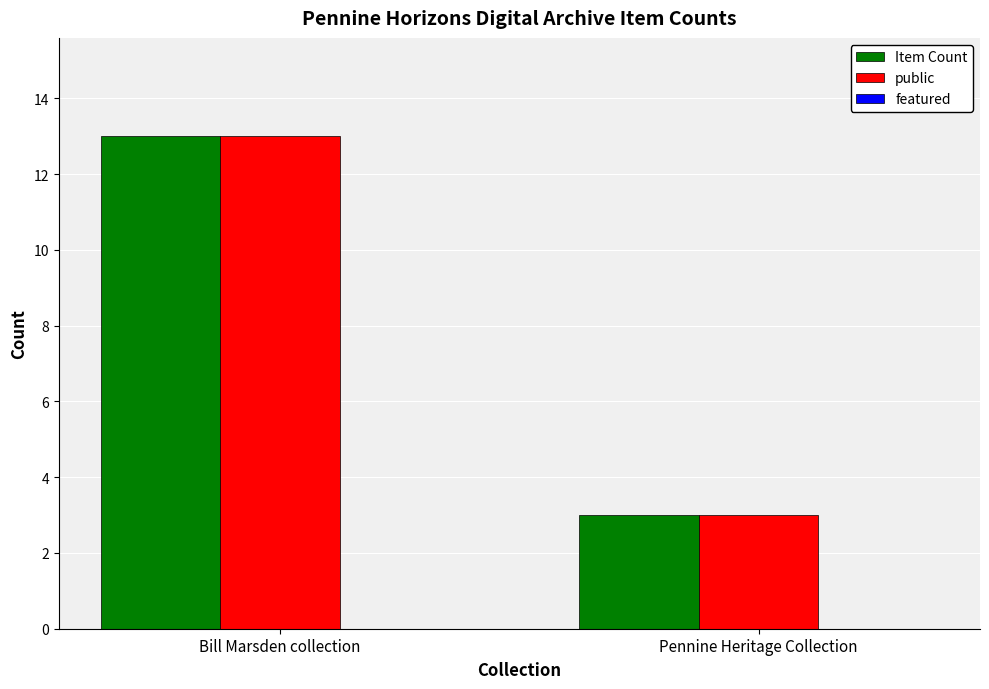

What is the label of the 2nd bar from the left?

Pennine Heritage Collection